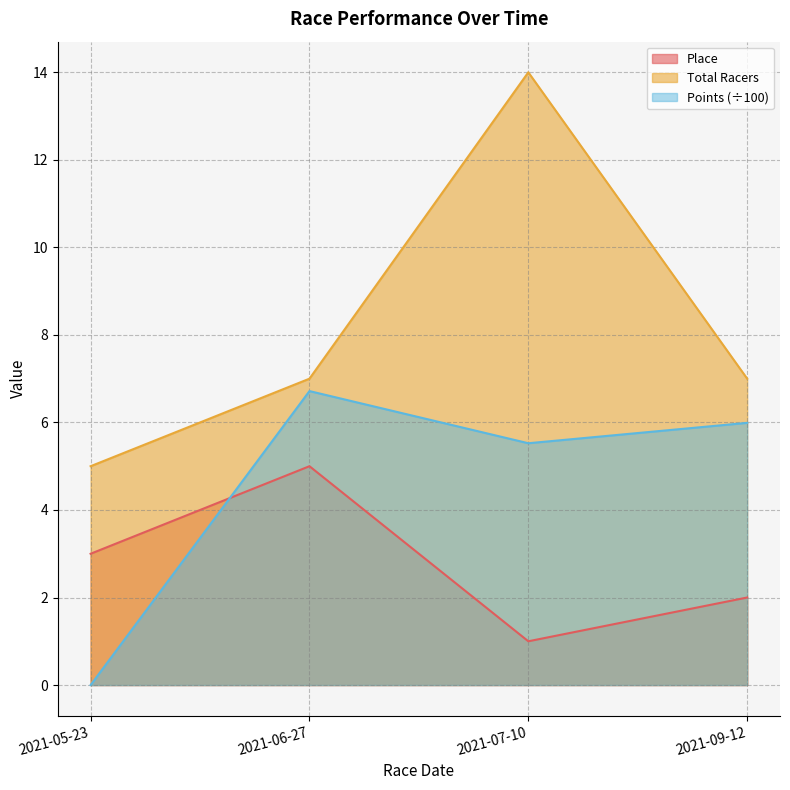

Does the chart display data point markers on the line(s)?

No